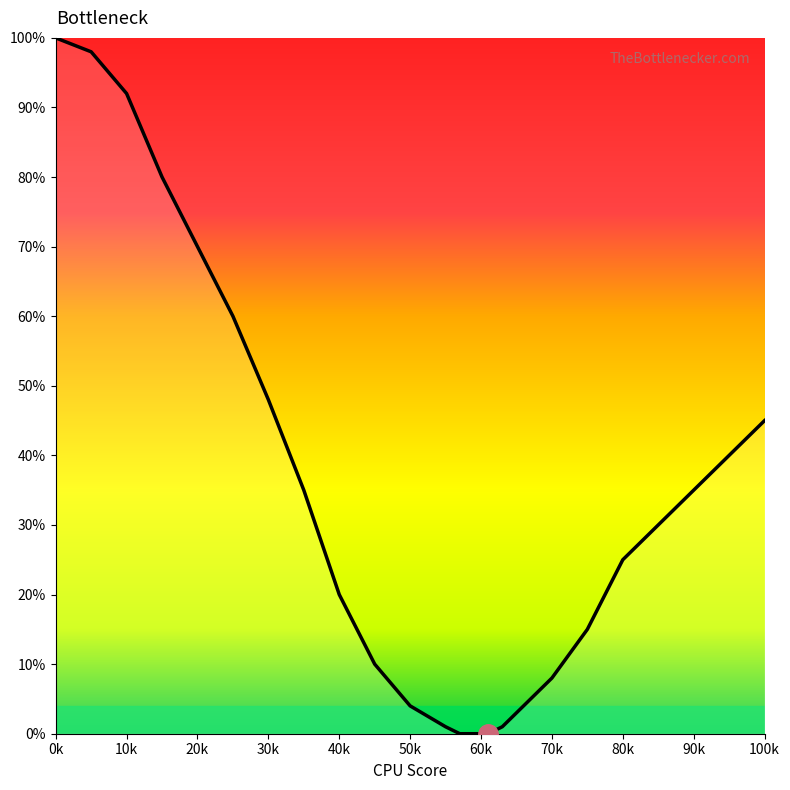

What is the difference between the maximum and minimum values?

100